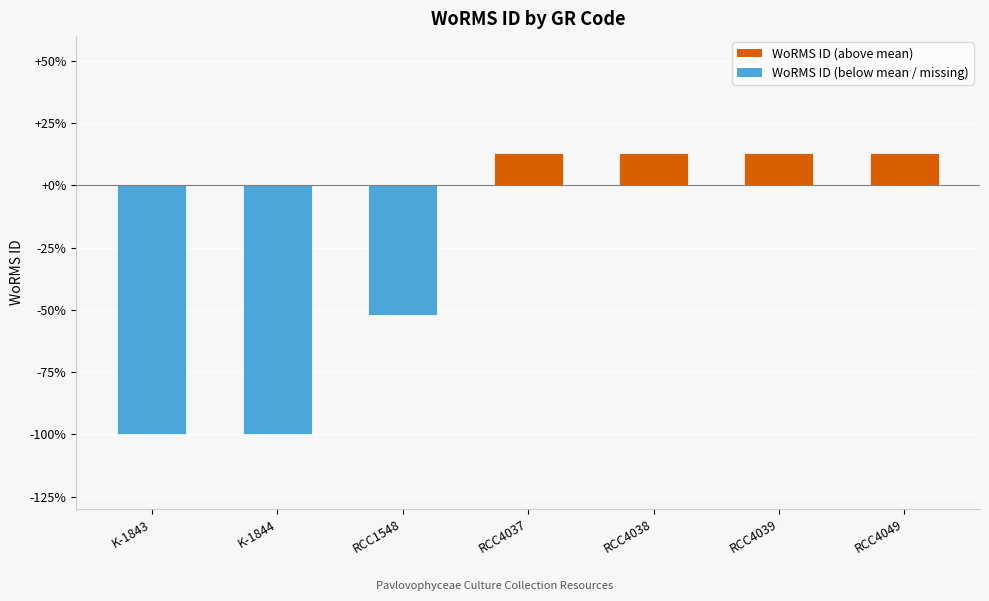

What position from the left is RCC4039?

6